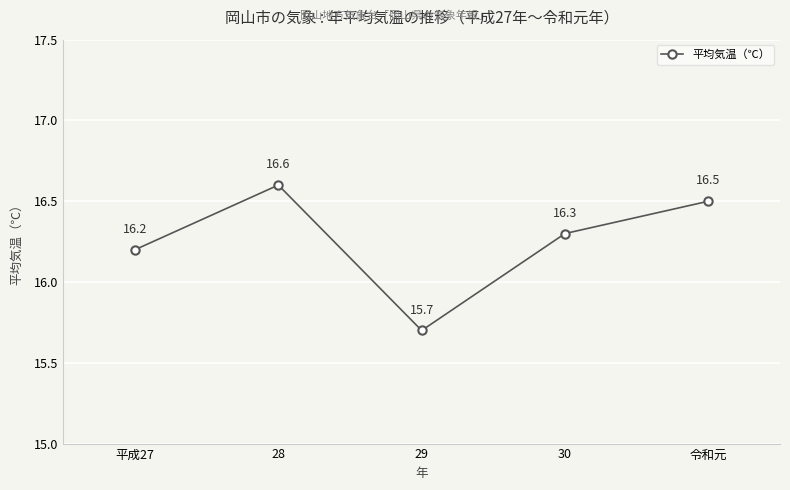

List the labels in order of value, smallest first.

29, 平成27, 30, 令和元, 28